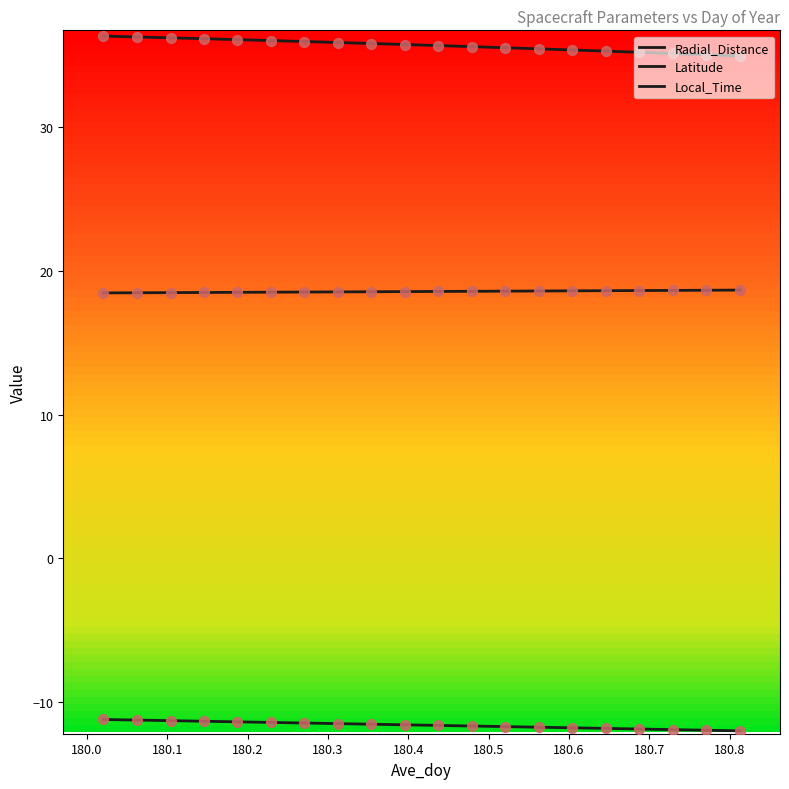

How many lines are shown in the chart?

3